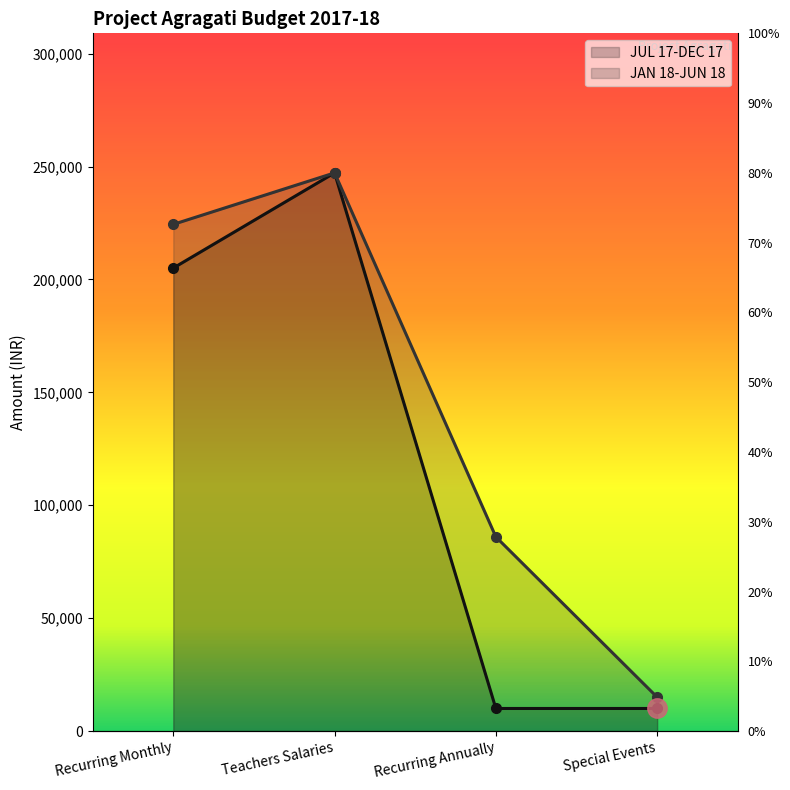

Is it true that JAN 18-JUN 18 equals 86000 at Recurring Annually?

True